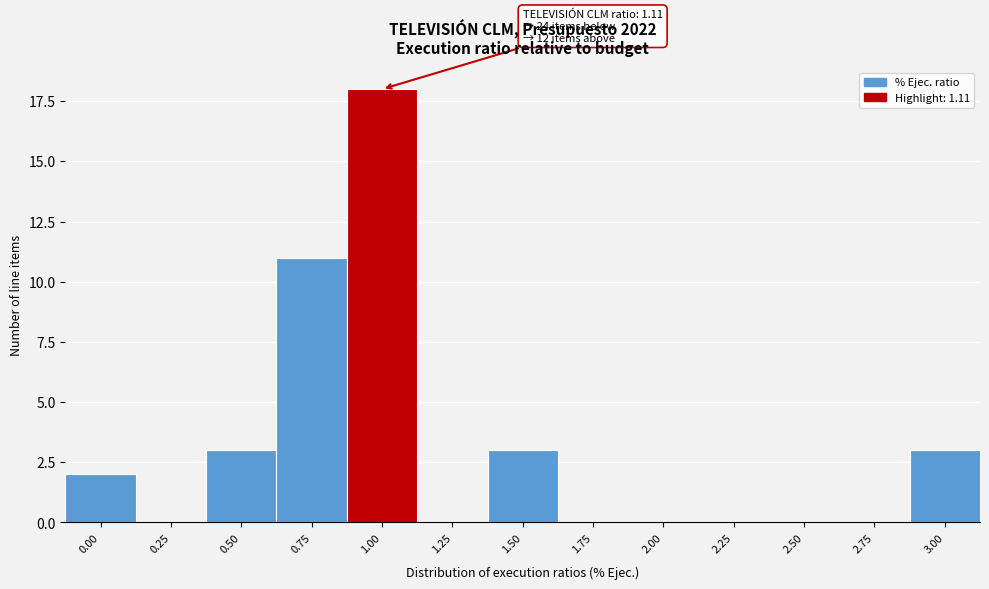

Reading left to right, transcribe all the data shown in this chart.

0.00=2	0.25=0	0.50=3	0.75=11	1.00=18	1.25=0	1.50=3	1.75=0	2.00=0	2.25=0	2.50=0	2.75=0	3.00=3